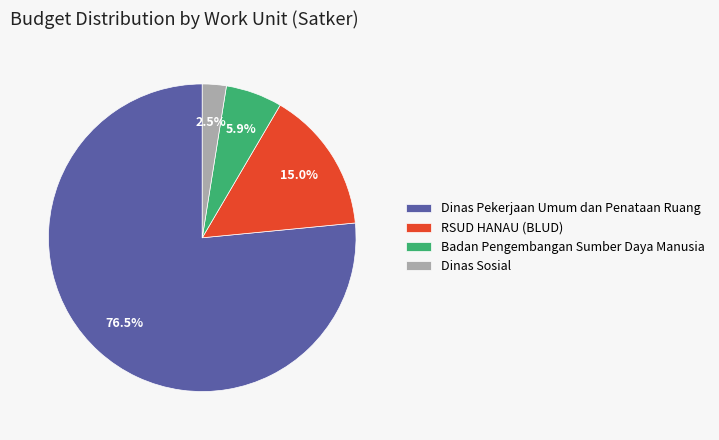

What is the ratio of the value at Dinas Sosial to the value at Badan Pengembangan Sumber Daya Manusia?

0.4